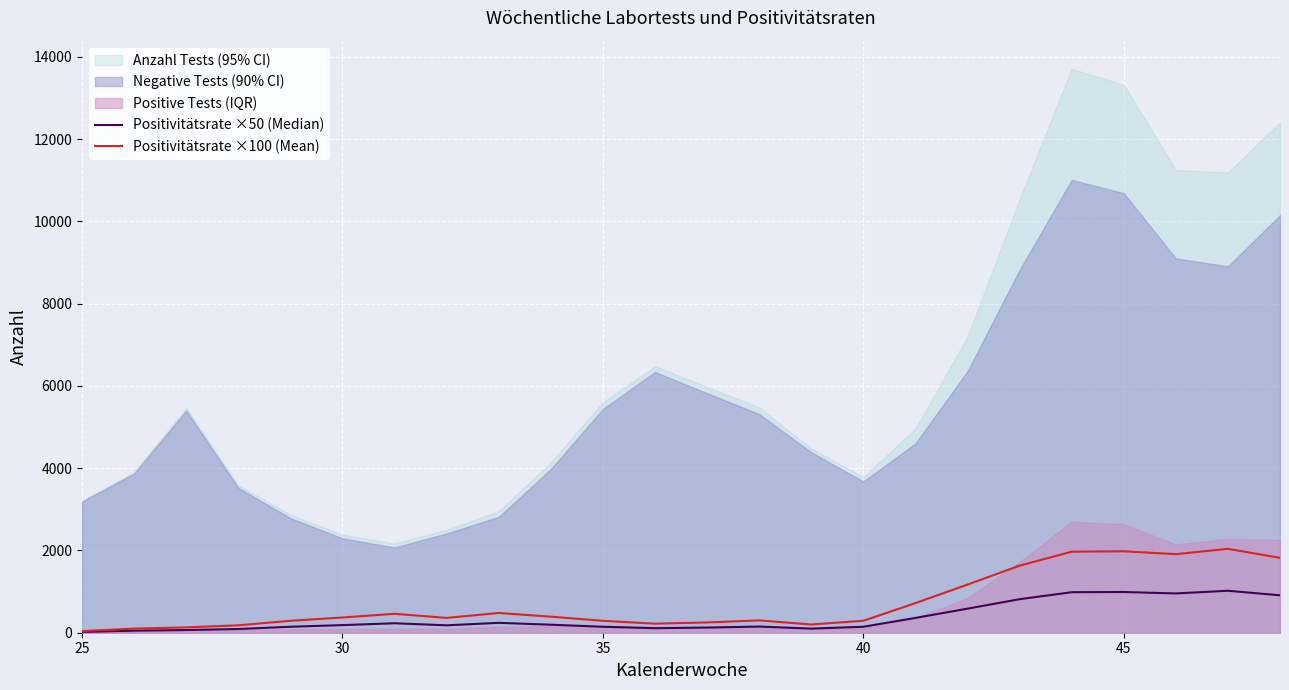

At which category does the chart reach its minimum across all series?

25